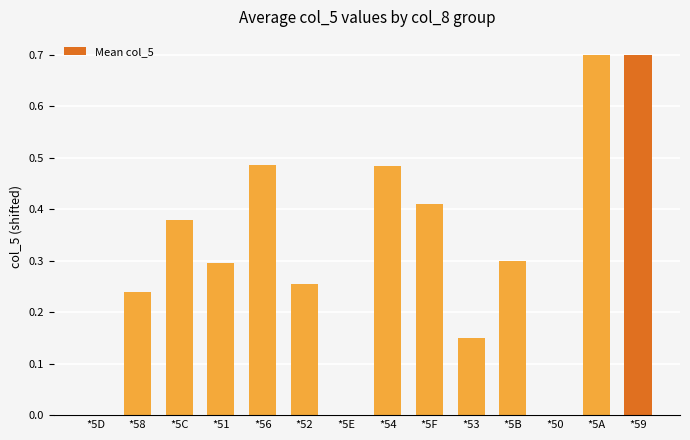

What is the greatest value displayed?

0.7